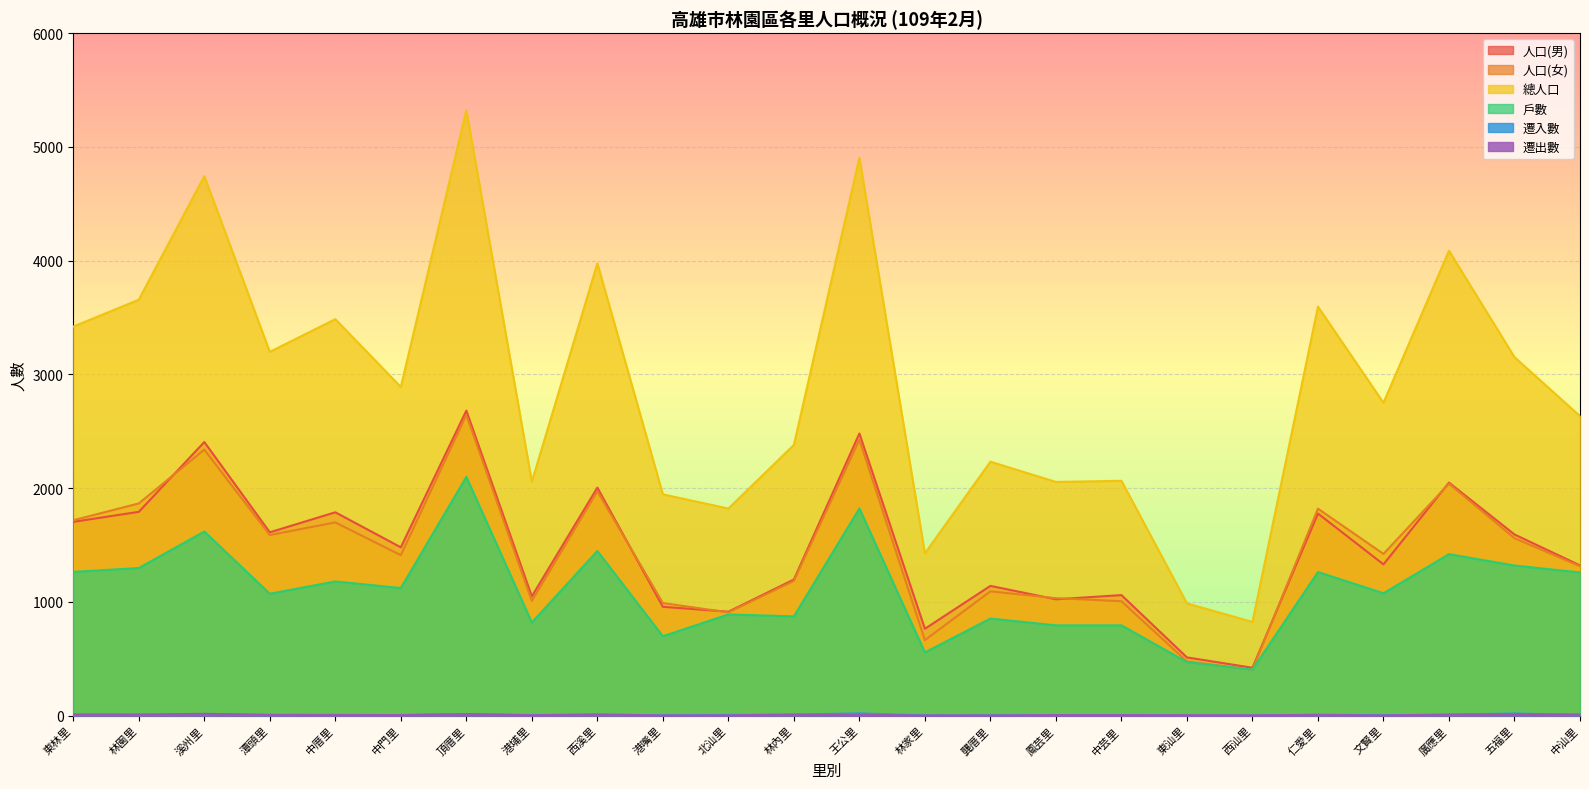

What is the label of the 4th point from the right?

文賢里